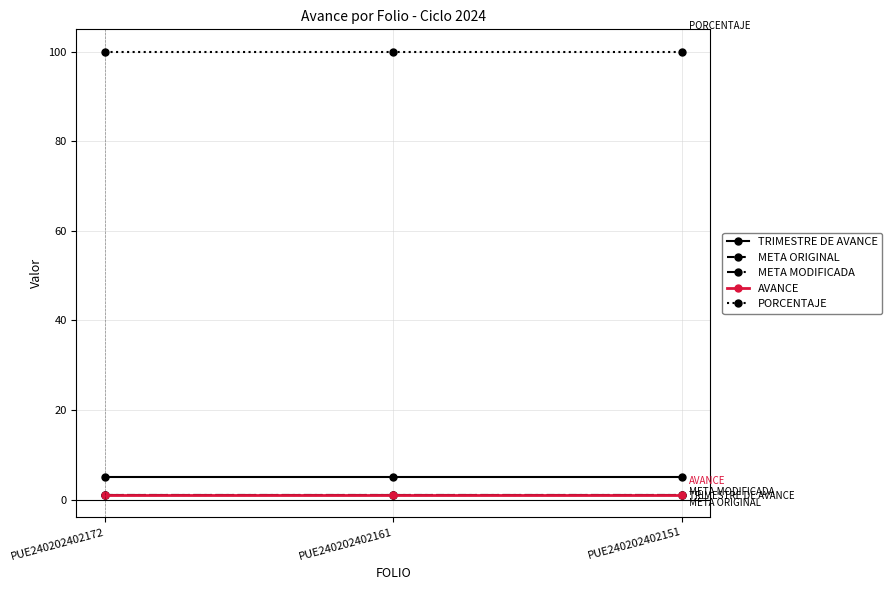

True or false: META ORIGINAL has a value of 1 at PUE240202402151.

False